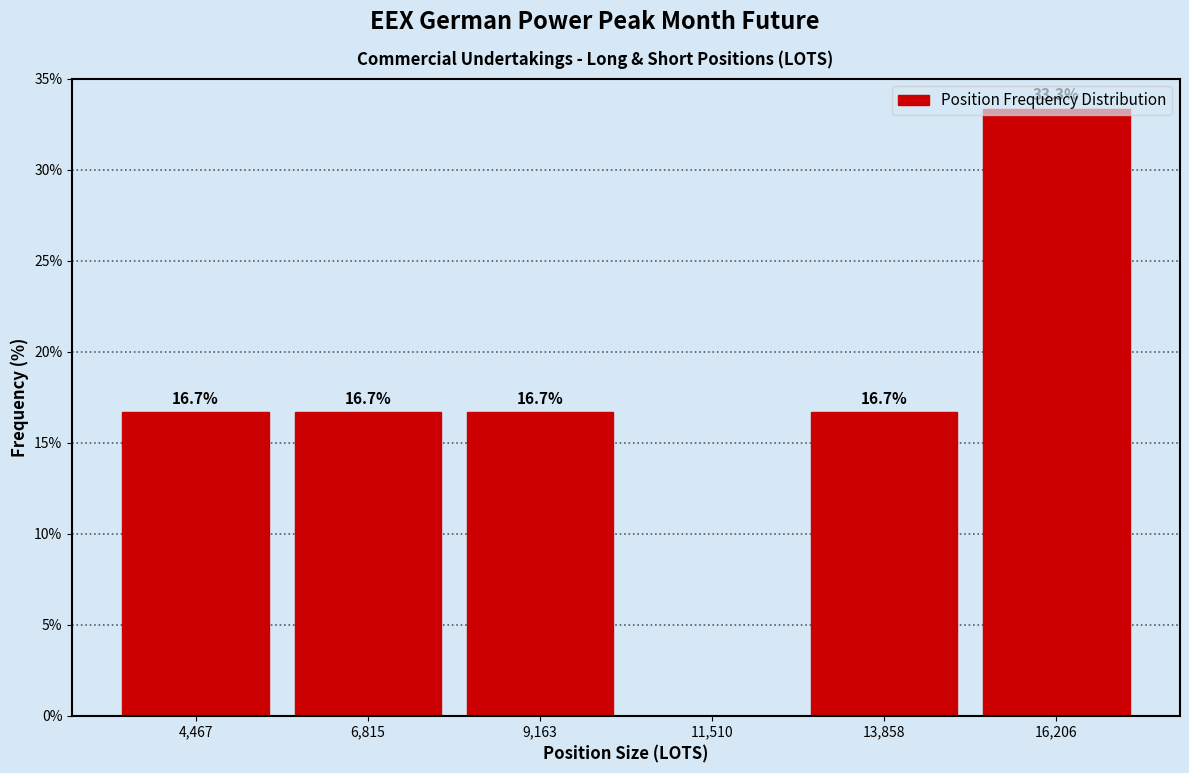

Which range on the x-axis has the tallest bar?

15000 to 17500